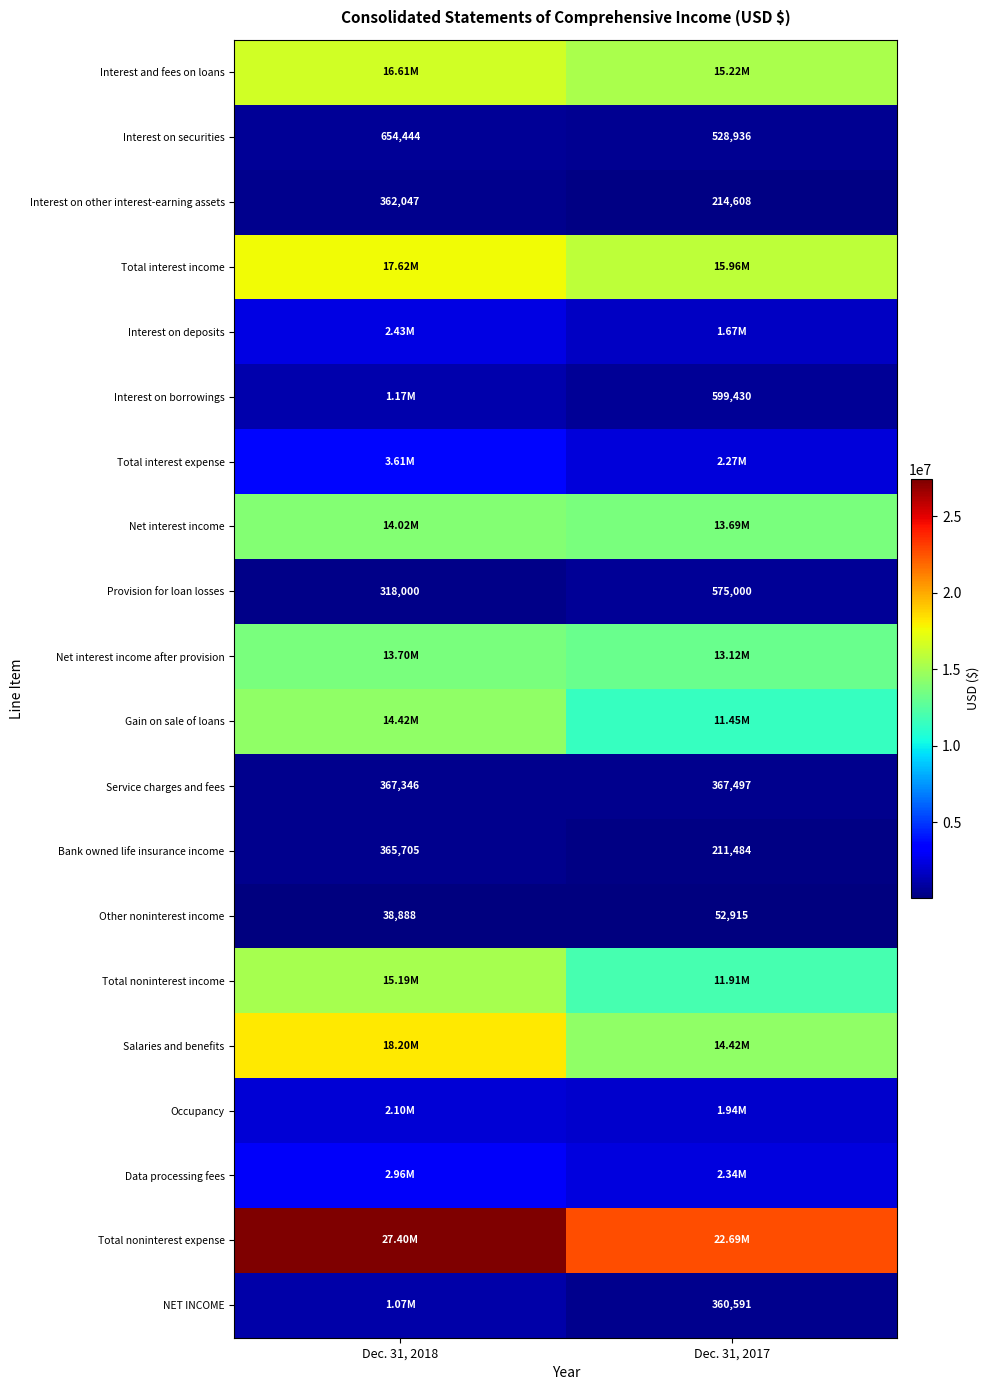

What is the highest value of the Provision for loan losses series?

575000